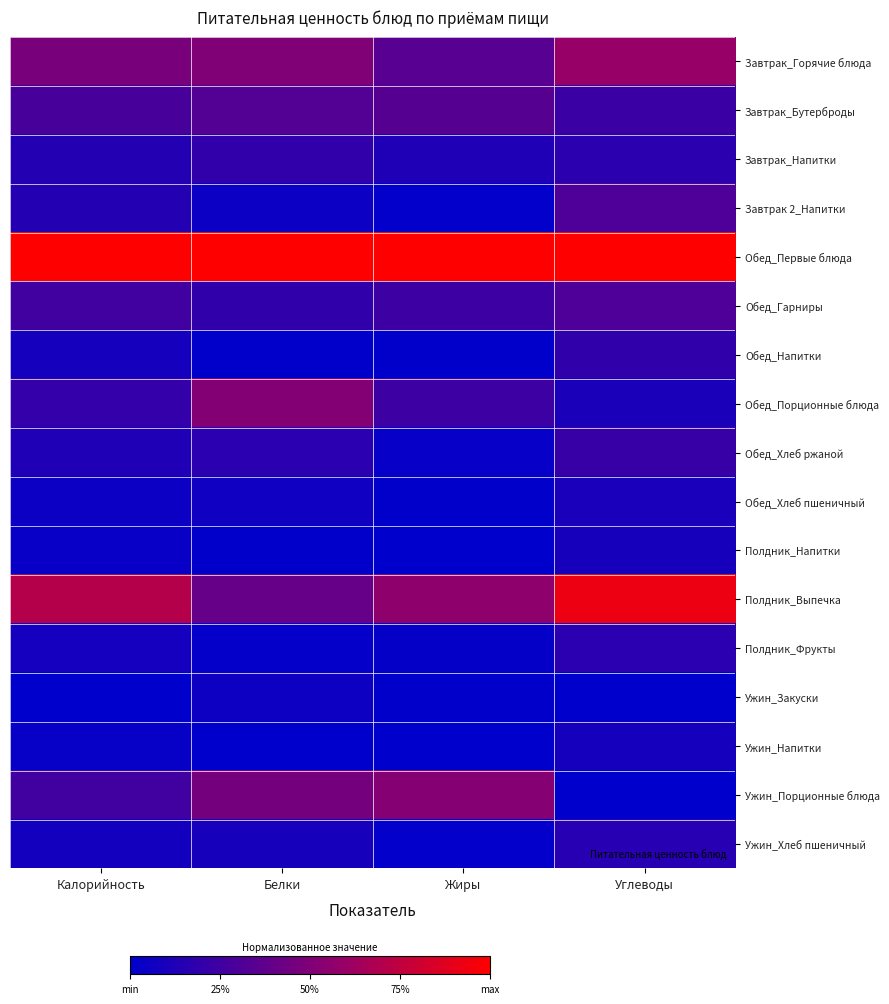

At how many categories does at least one series exceed 0?

4